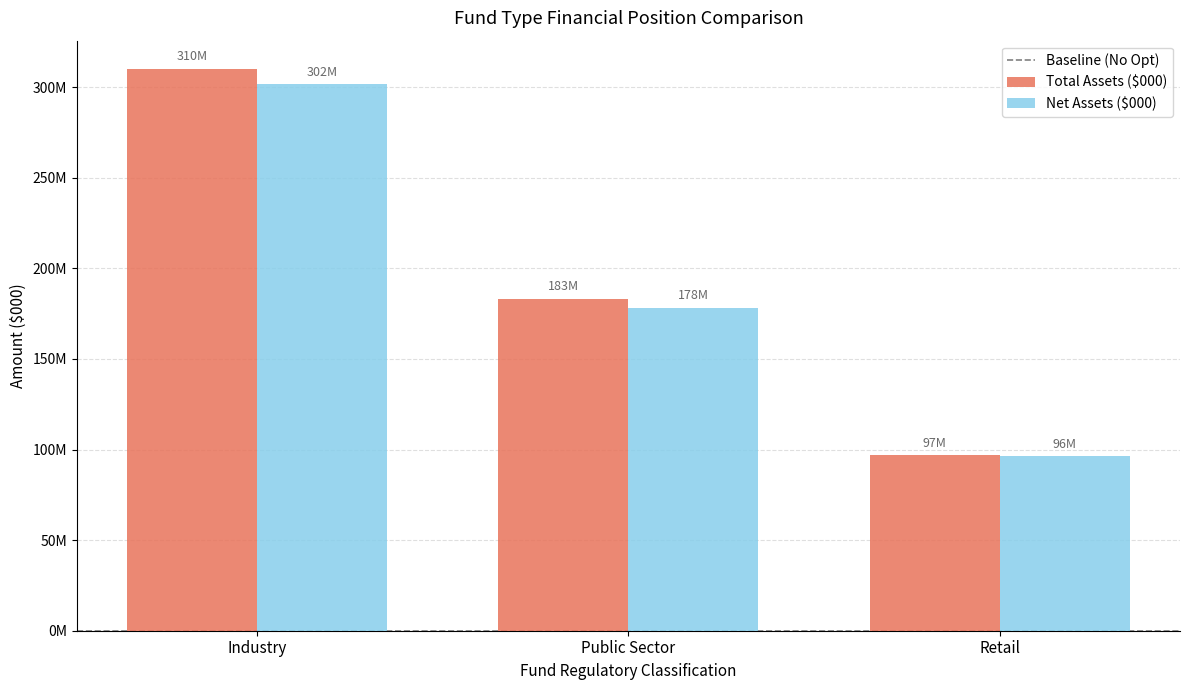

At how many categories does at least one series exceed 282751801?

1